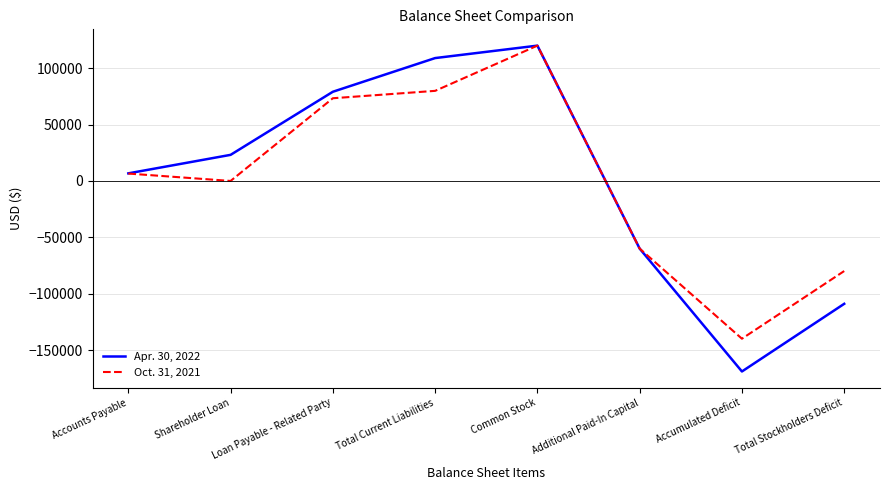

At which label does Oct. 31, 2021 reach its minimum?

Accumulated Deficit